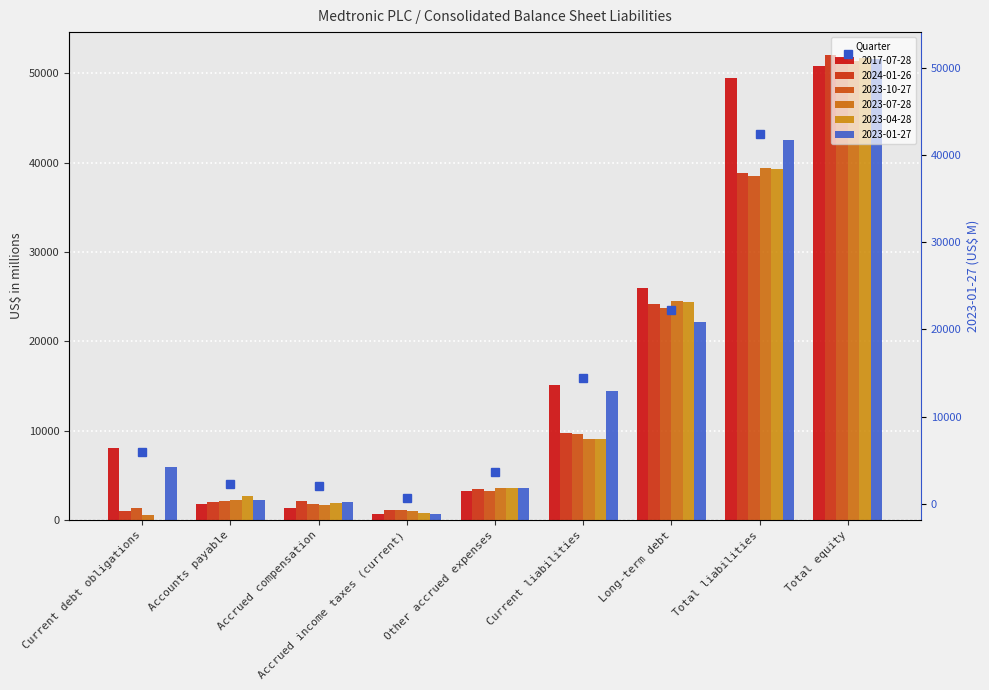

What is the label of the 3rd bar from the right?

Long-term debt